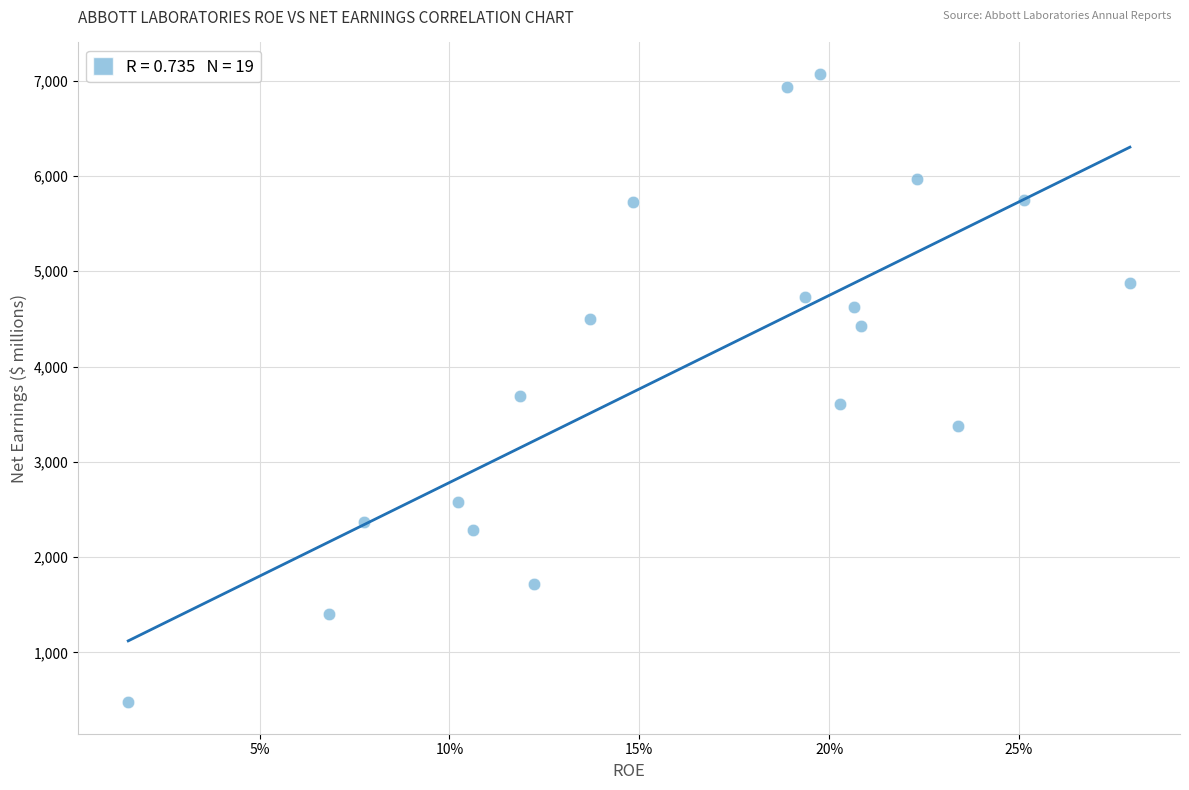

What Y value in the scatter plot is closest to 3774?

3687